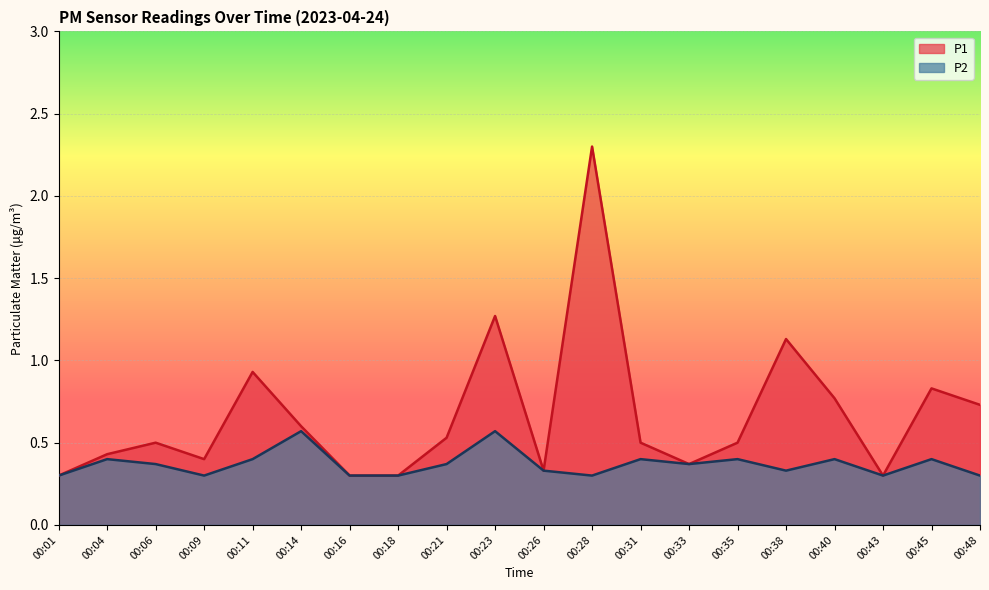

Which series has the widest spread of values?

P1